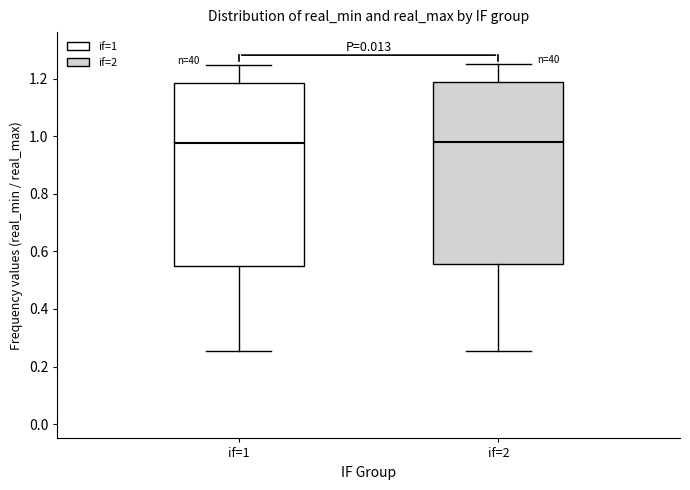

Reading left to right, read every box against the y-axis: the position of its median line, the range the box covers, and the ends of its whiskers. The values are not printed on the chart, so give them approximately, as read against the axis.

if=1: median 0.98, box 0.54 to 1.18, whiskers 0.26 to 1.24
if=2: median 0.98, box 0.56 to 1.20, whiskers 0.26 to 1.26